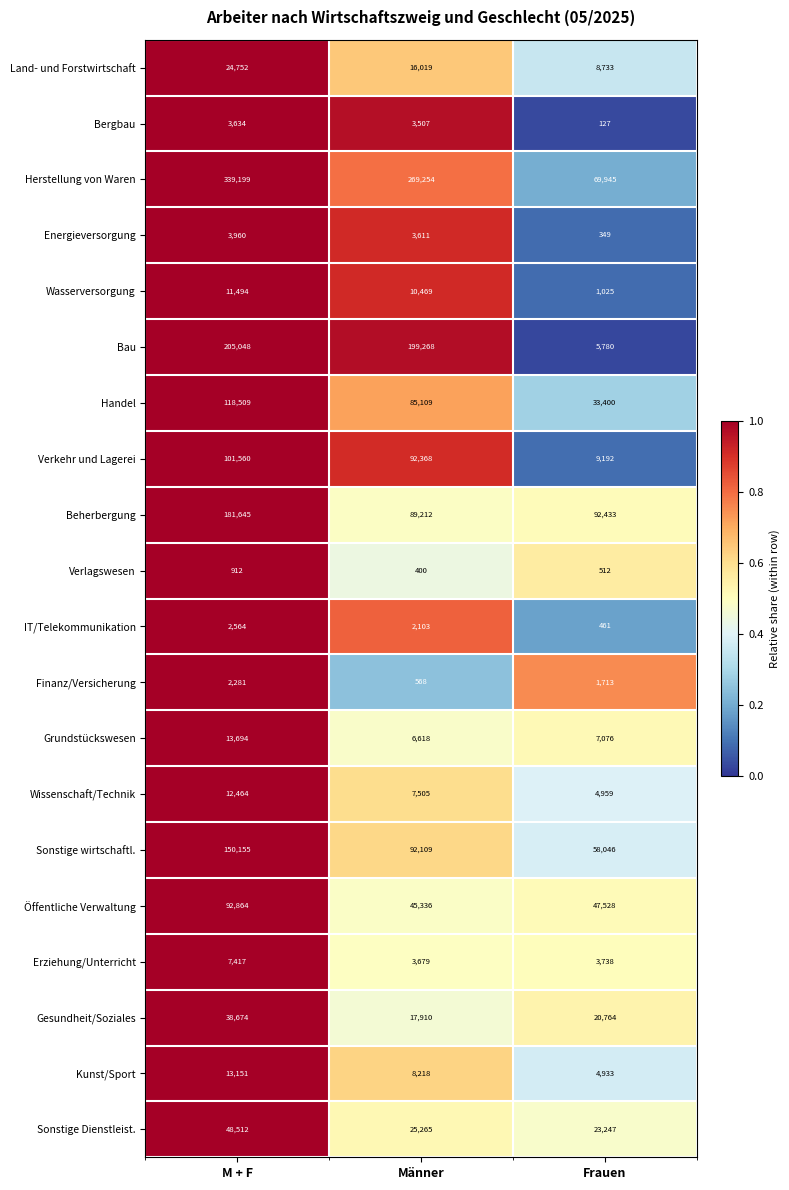

What is the total value across all series at Männer?

978528